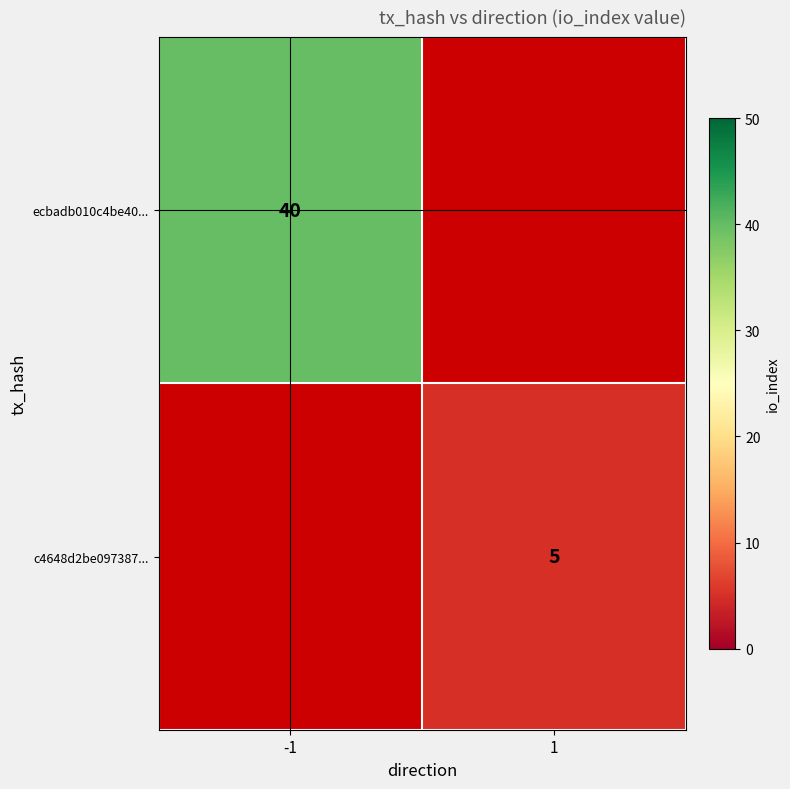

Is the value of ecbadb010c4be40... at -1 greater than the value of c4648d2be097387... at 1?

Yes